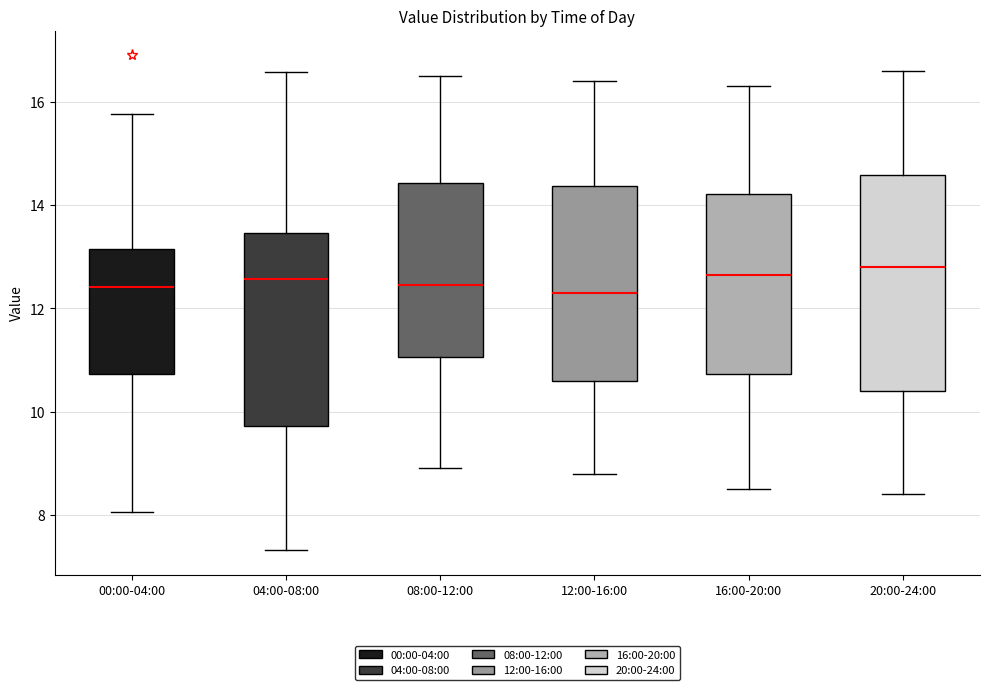

Which box is the tallest, from its lower edge to its upper edge?

20:00-24:00